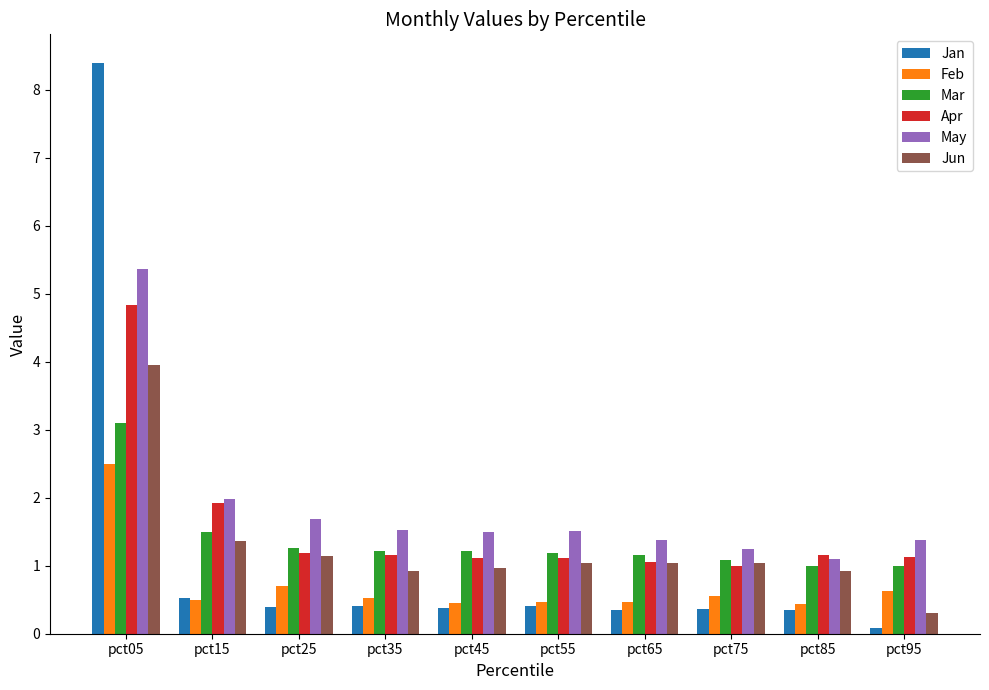

At which category is the sum across all series the highest?

pct05